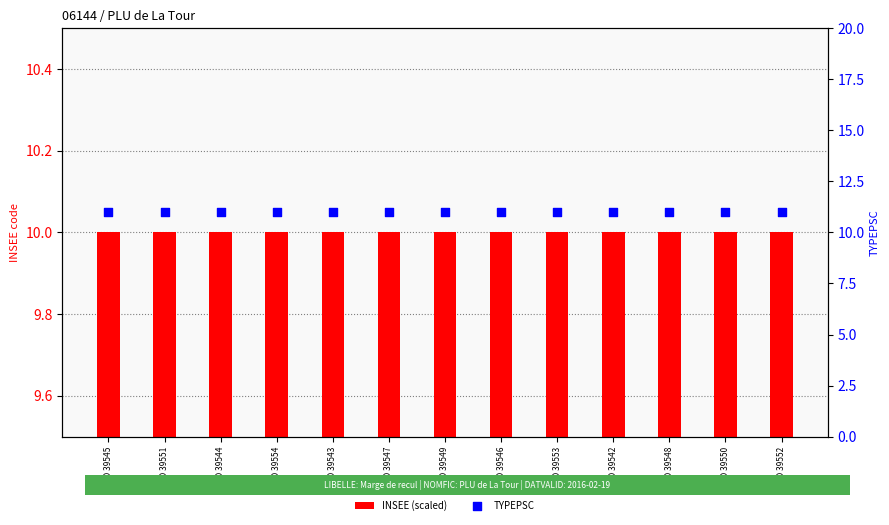

Which series contains the highest Y value?

TYPEPSC